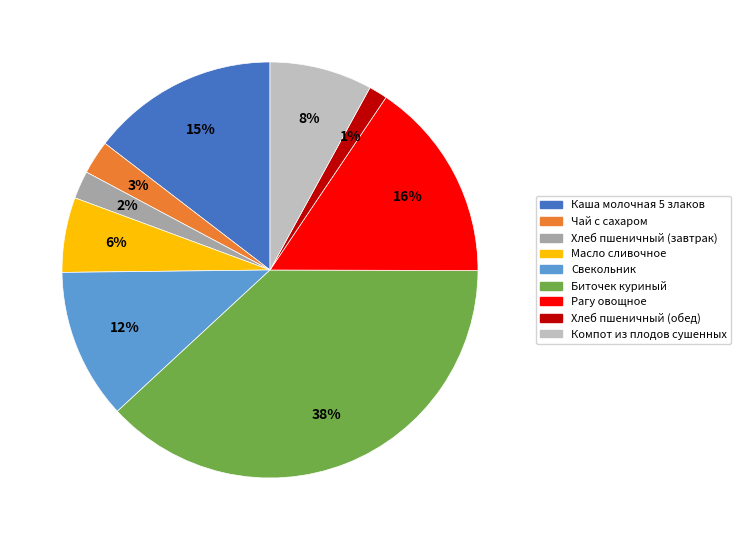

Combined, do Свекольник and Каша молочная 5 злаков account for over 50%?

No